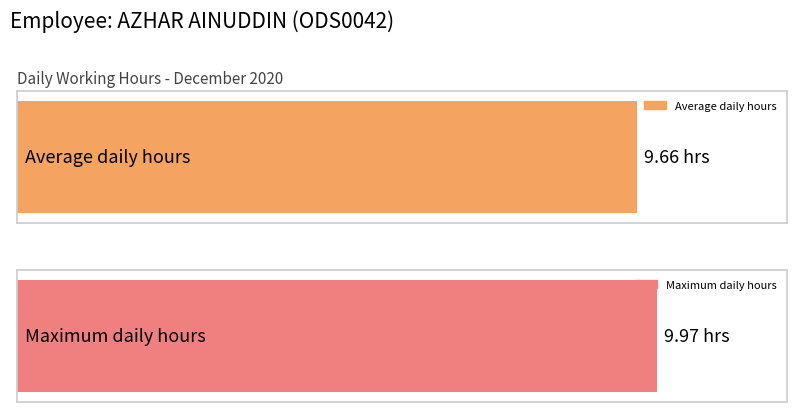

The value at 21 is 9.7. True or false?

True